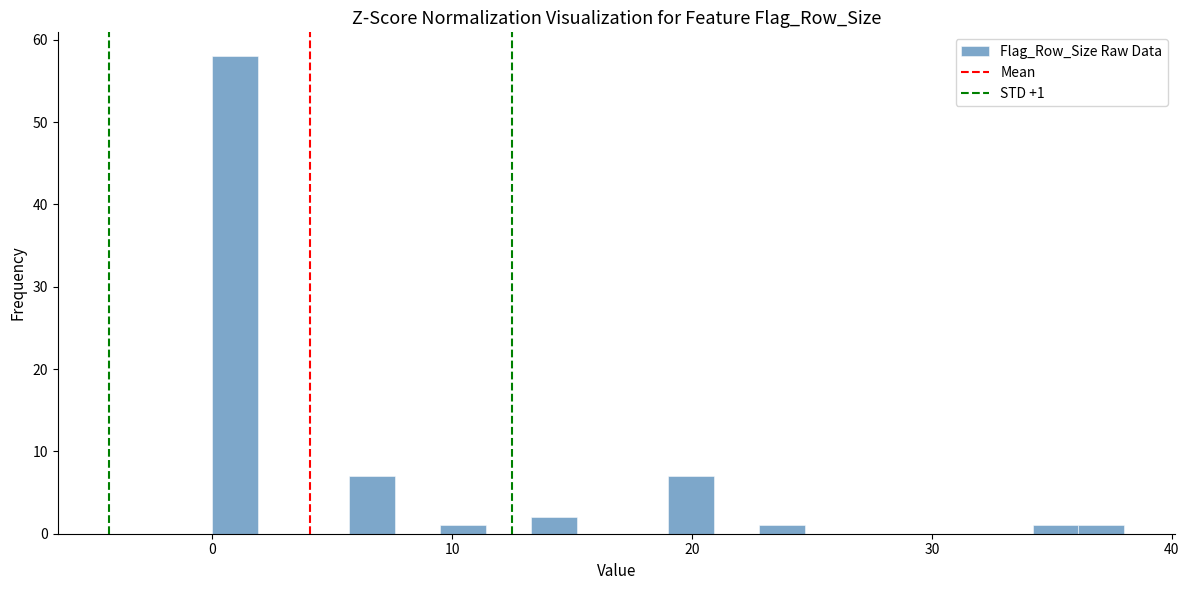

Read against the x-axis, roughly where is the centre of the tallest bar?

1